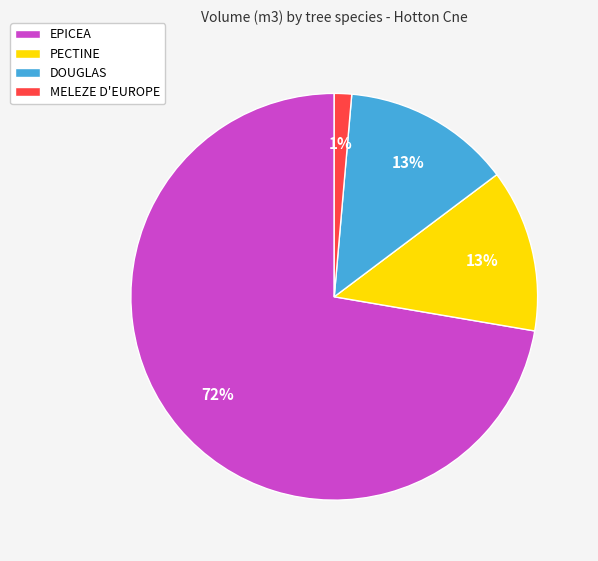

Does DOUGLAS represent more than half of the total?

No